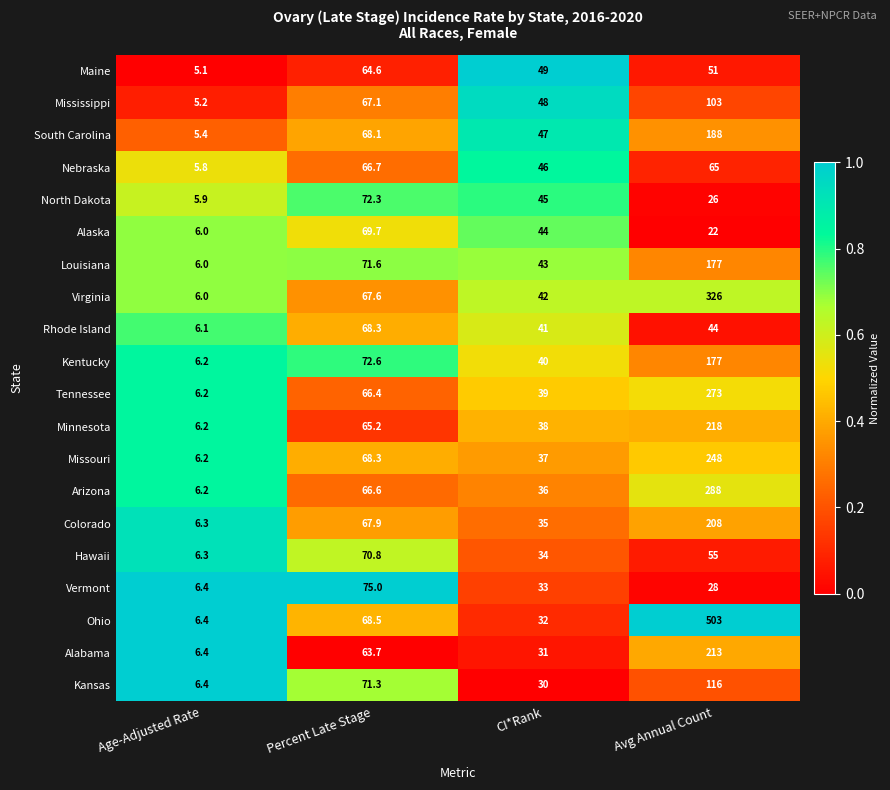

Count the number of data series in this chart.

20